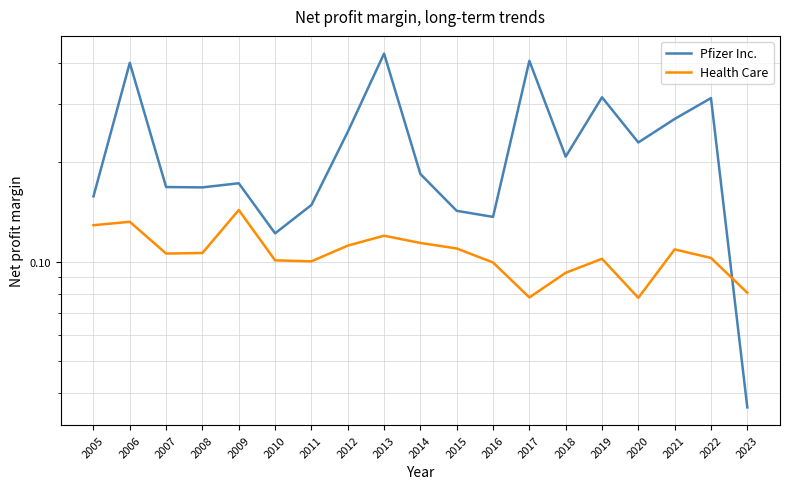

What is the difference between the maximum and minimum values in the Health Care series?

0.1